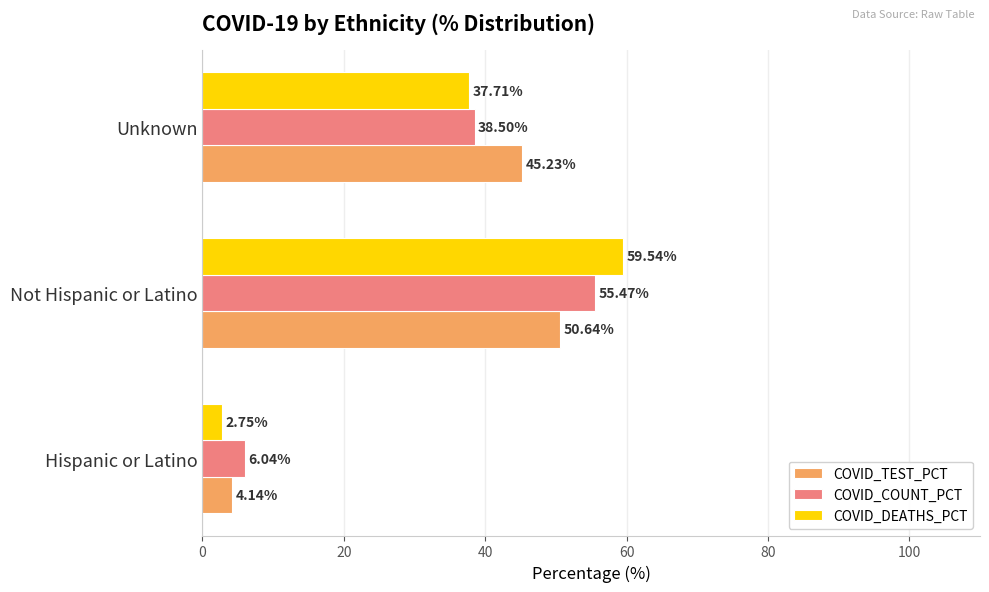

Which category has the highest value in the COVID_COUNT_PCT series?

Not Hispanic or Latino